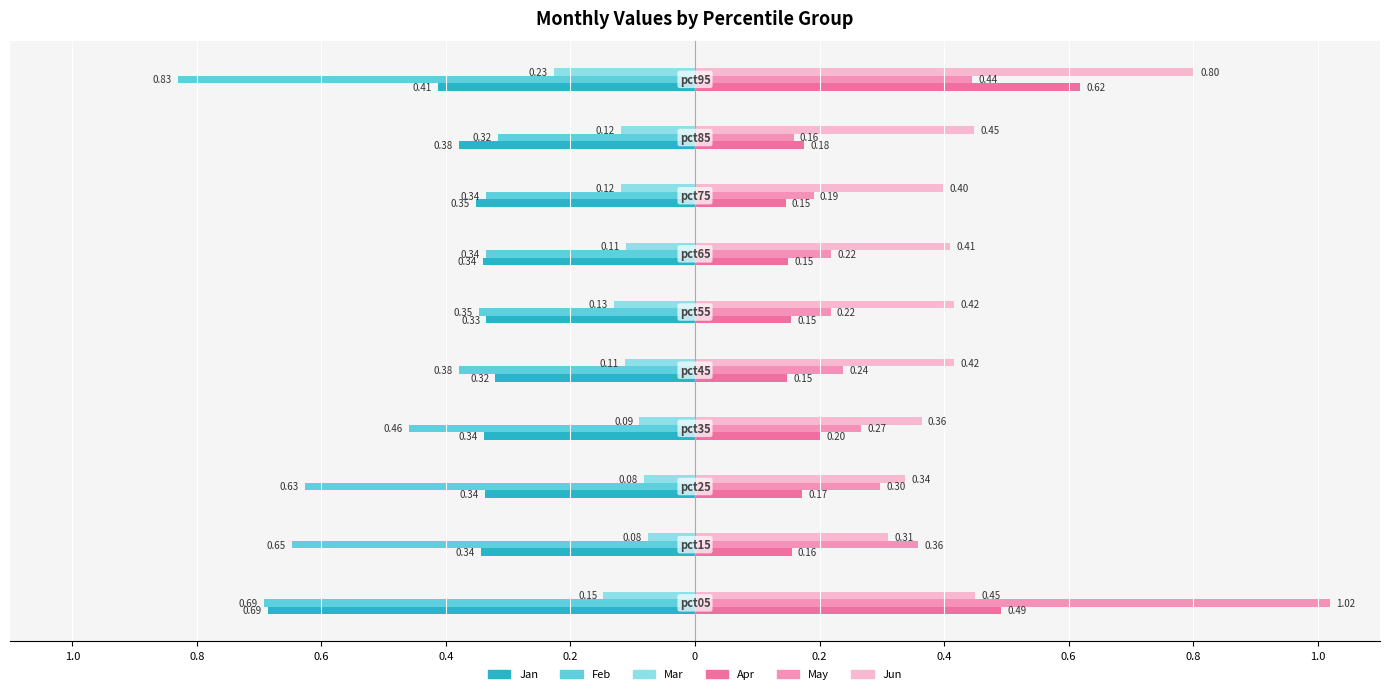

What is the difference between the second highest and second lowest values in the May series?

0.3